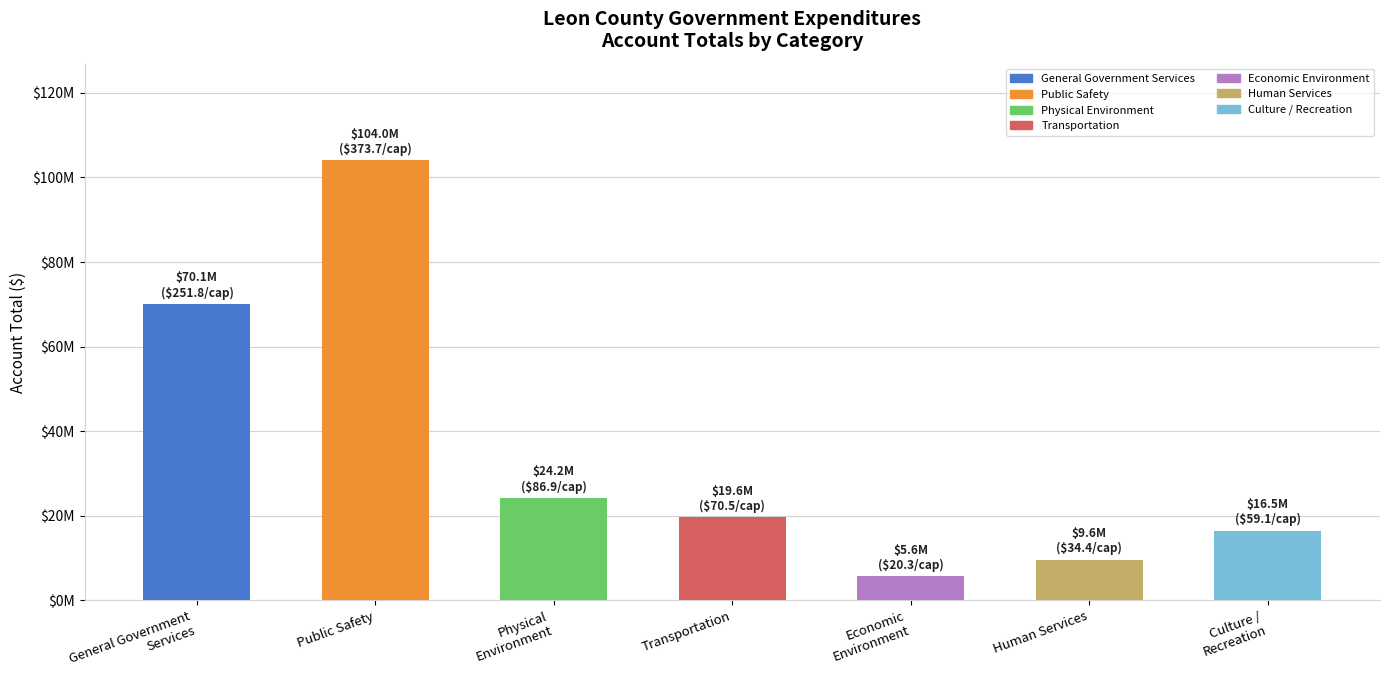

Which has a higher value, Culture /
Recreation or Human Services?

Culture /
Recreation